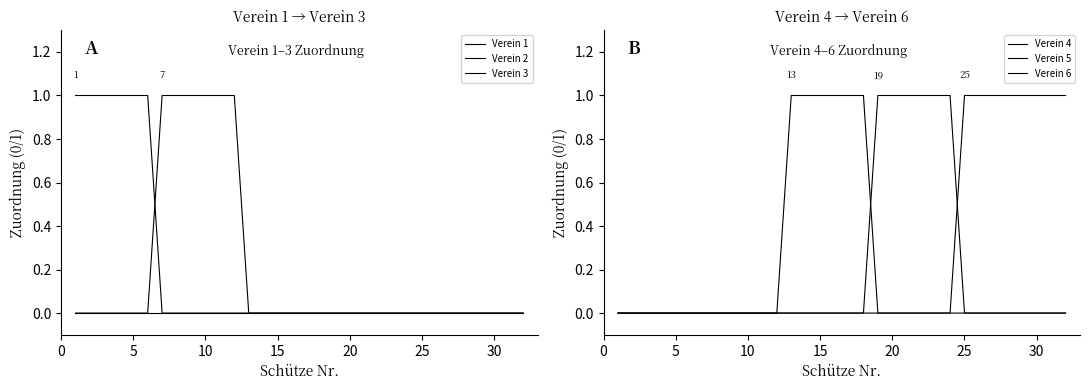

Is it true that Verein 6 equals 0 at 15?

True